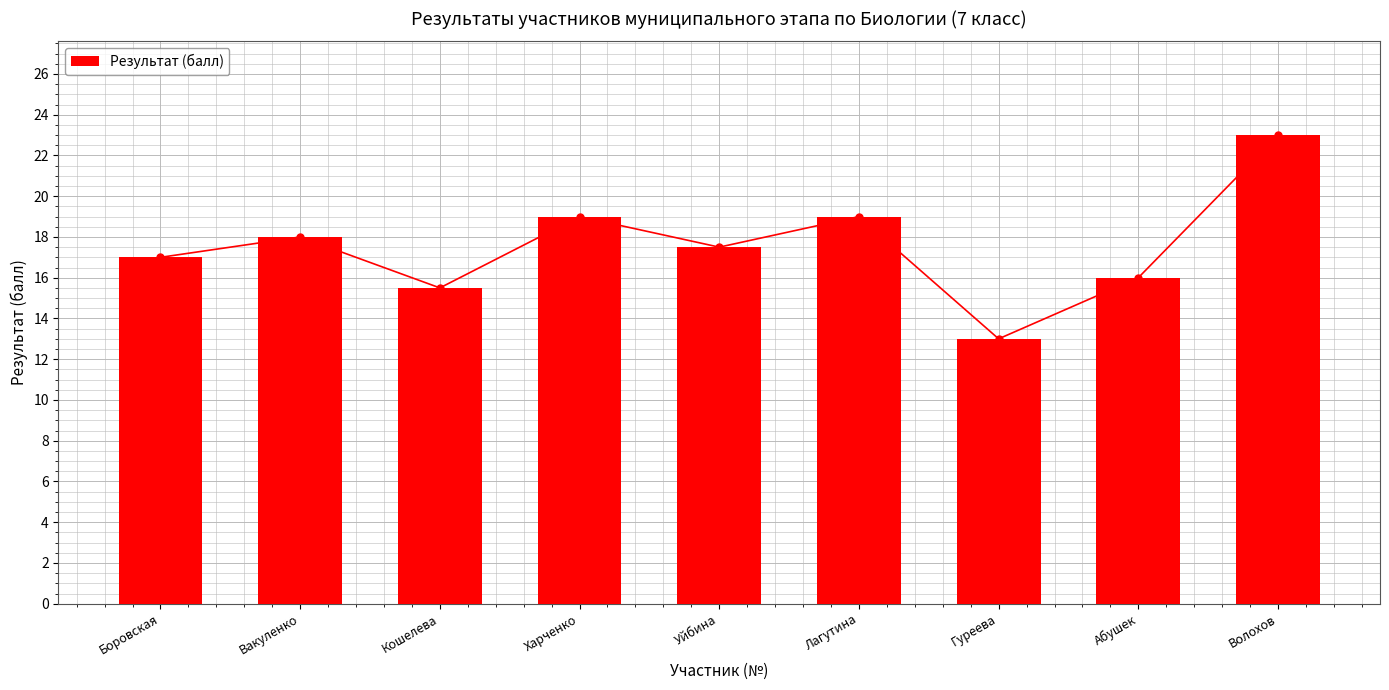

What is the difference between the second highest and second lowest values?

3.5